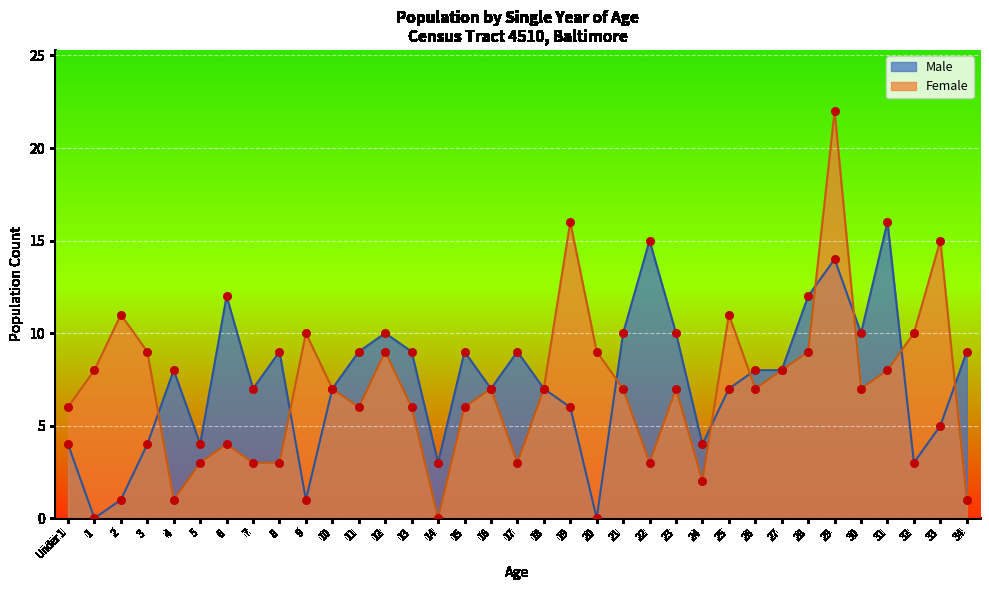

Which series has the largest Y range (max minus min)?

Female